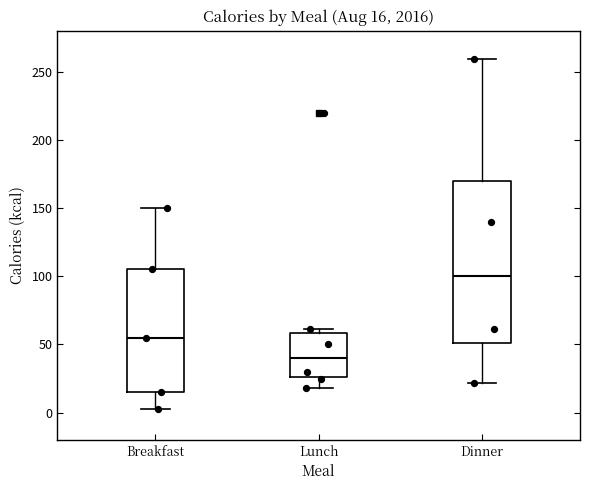

Comparing the boxes themselves (not the whiskers), which one is the tallest?

Dinner